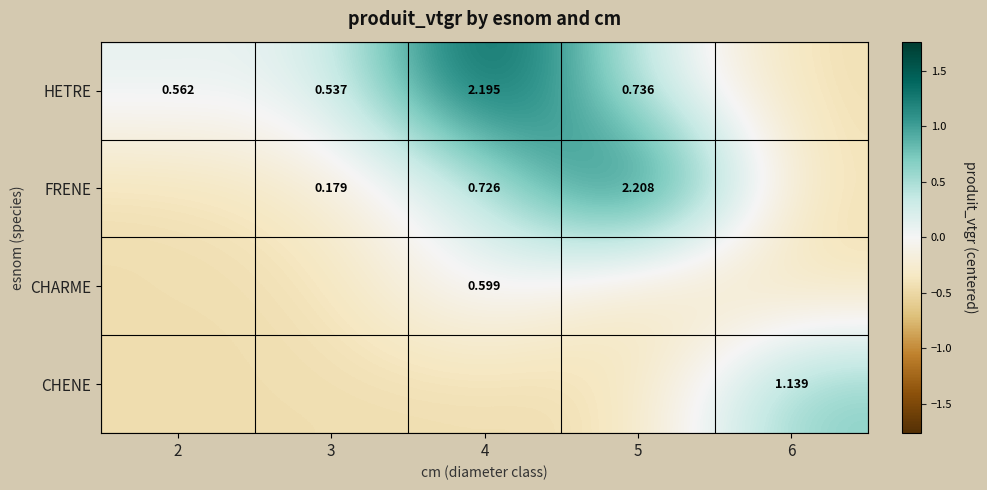

List the series in order of their overall mean, highest first.

HETRE, FRENE, CHENE, CHARME